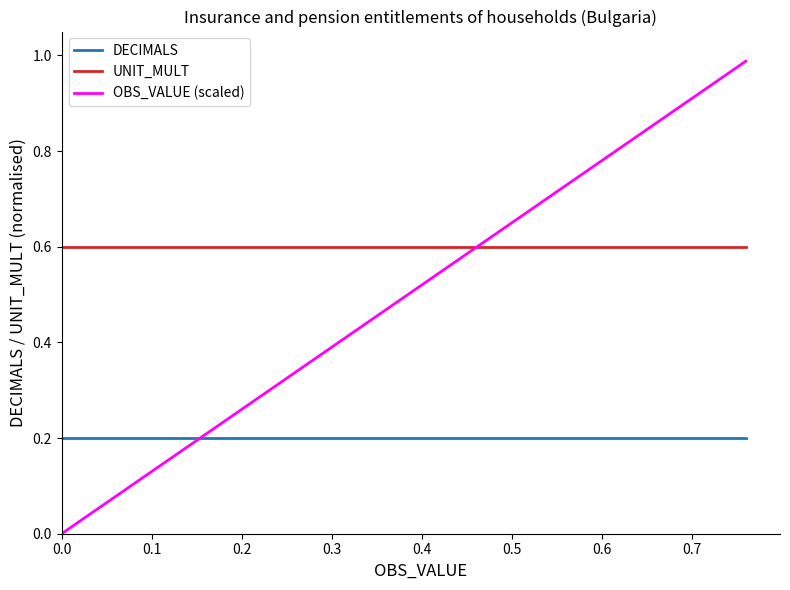

What is the difference between the maximum and minimum values in the OBS_VALUE (scaled) series?

1.0